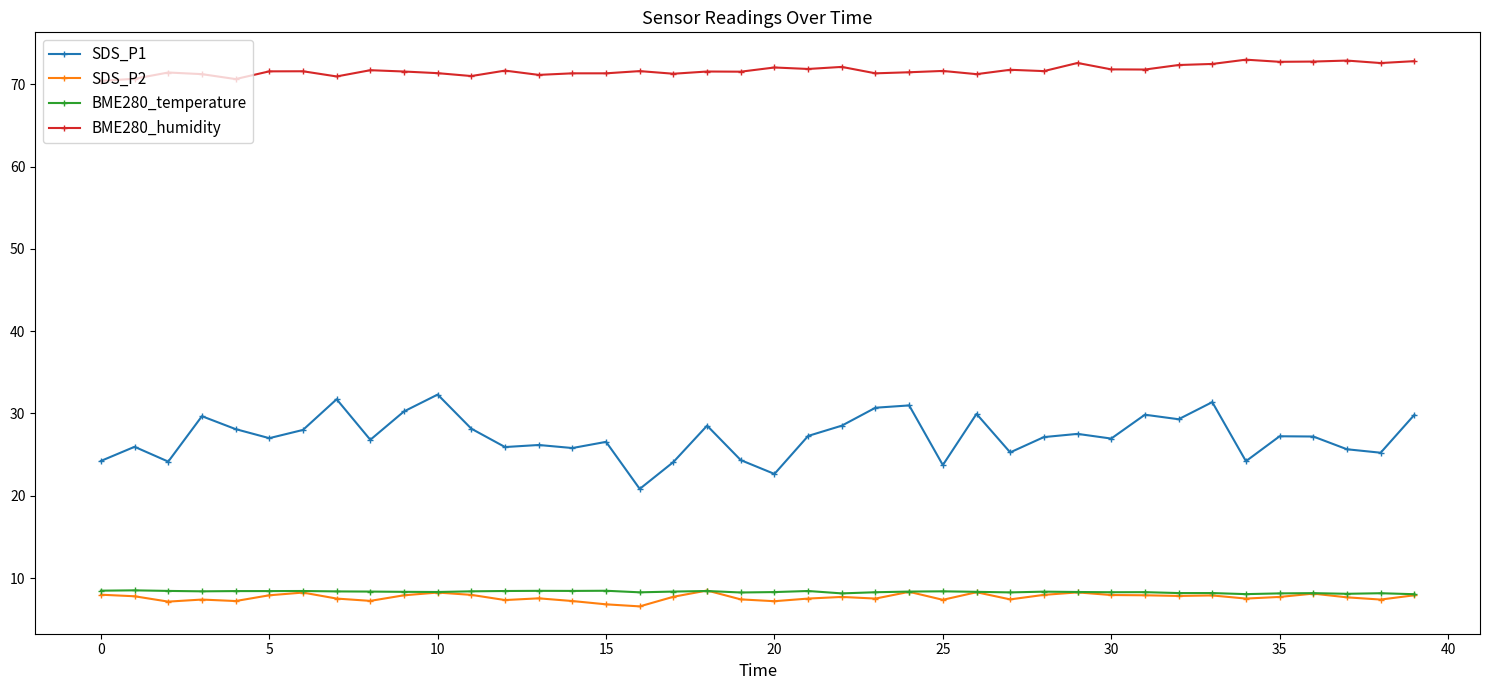

True or false: BME280_humidity has more than 0 points higher than both neighbors.

True